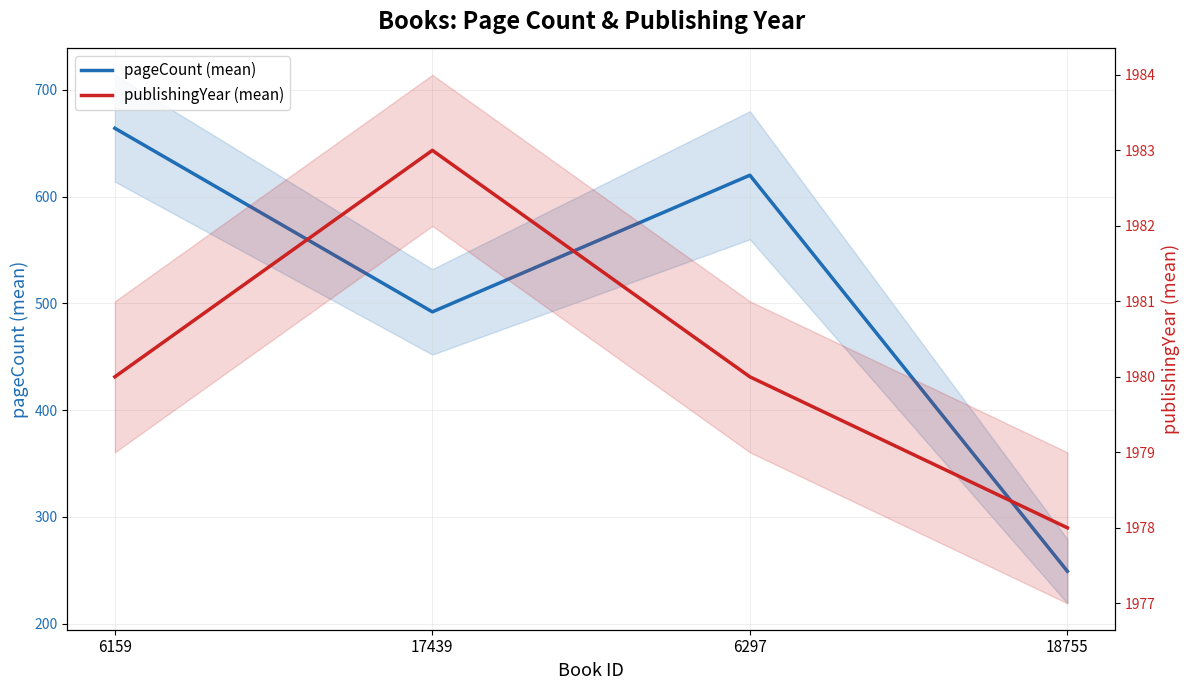

True or false: pageCount (mean) has more than 1 points higher than both neighbors.

False